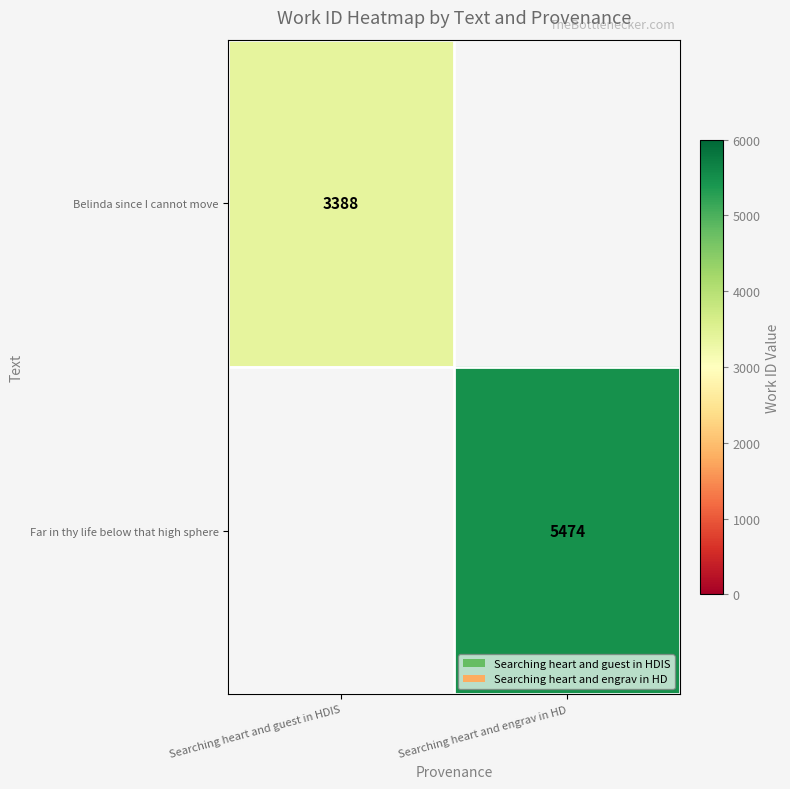

Is the value of Far in thy life below that high sphere at Searching heart and engrav in HD greater than the value of Belinda since I cannot move at Searching heart and guest in HDIS?

Yes